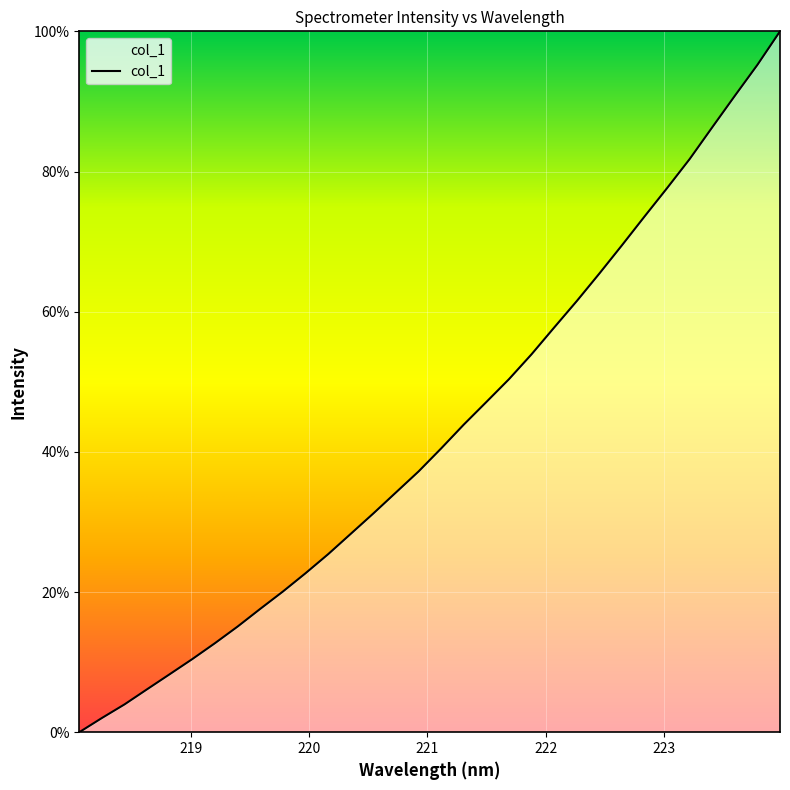

Does the chart have visible grid lines?

Yes